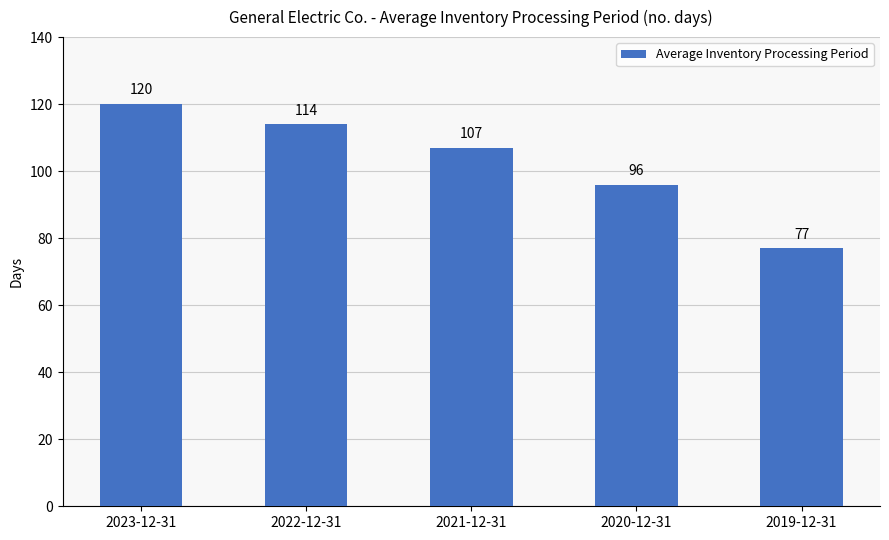

Where is the data nearest to the value 98?

2020-12-31